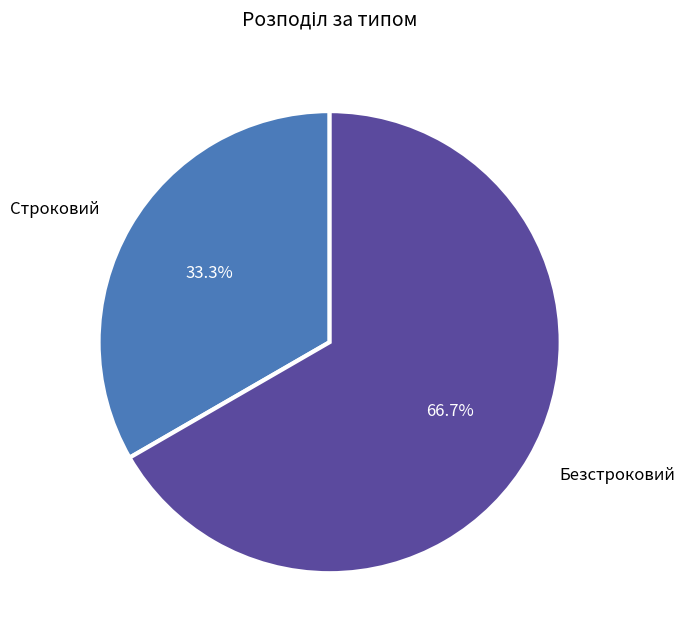

To the nearest percent, what is the difference between the largest and smallest slice percentages?

33%